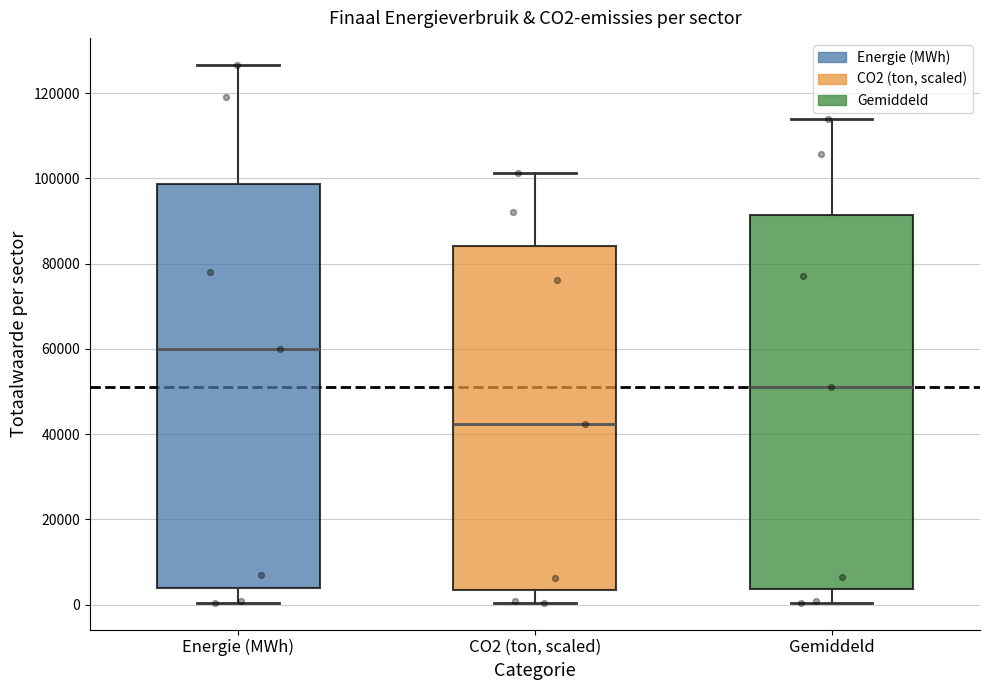

Reading left to right, read every box against the y-axis: the position of its median line, the range the box covers, and the ends of its whiskers. The values are not printed on the chart, so give them approximately, as read against the axis.

Energie (MWh): median 60000, box 4000 to 98000, whiskers 0 to 126000
CO2 (ton, scaled): median 42000, box 4000 to 84000, whiskers 0 to 102000
Gemiddeld: median 52000, box 4000 to 92000, whiskers 0 to 114000